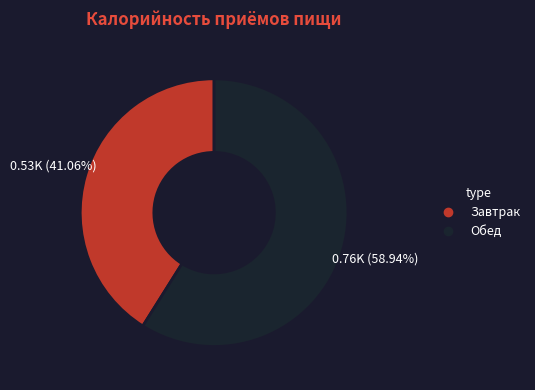

To the nearest percent, what portion does Обед represent?

59%